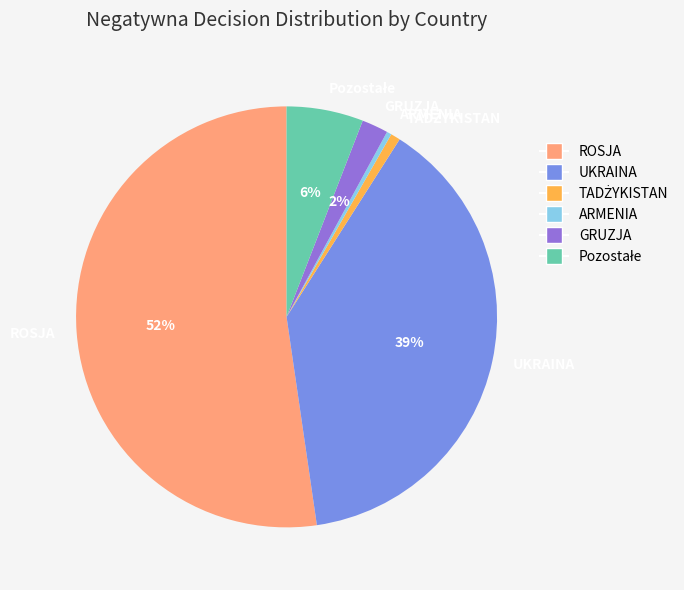

To the nearest percent, what is the difference between the largest and smallest slice percentages?

52%